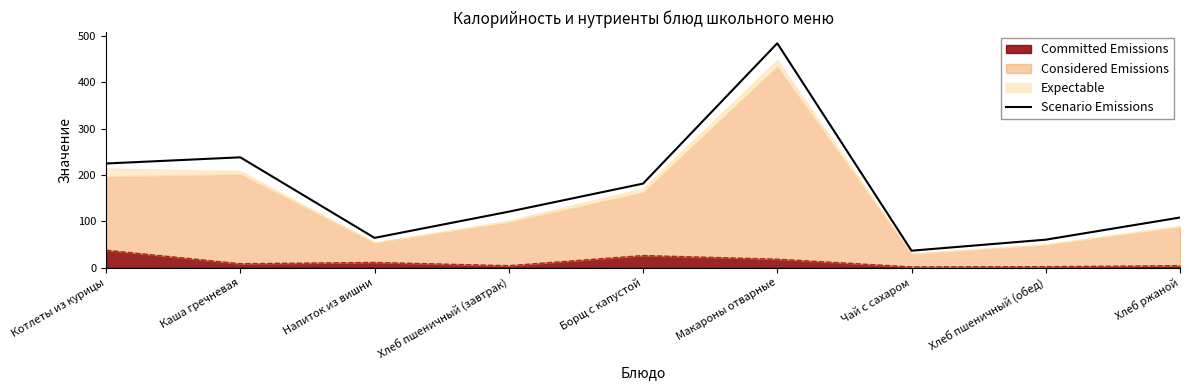

Between Хлеб пшеничный (завтрак) and Каша гречневая, which is larger?

Каша гречневая